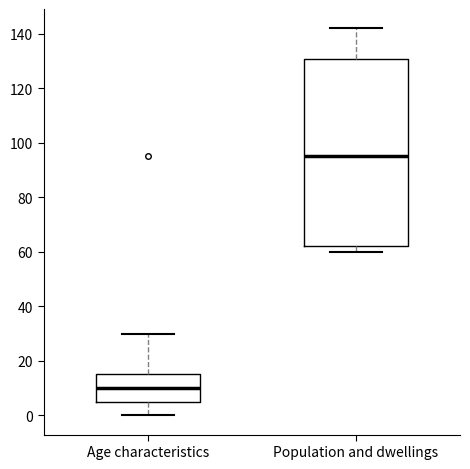

Which box's median line is the highest?

Population and dwellings